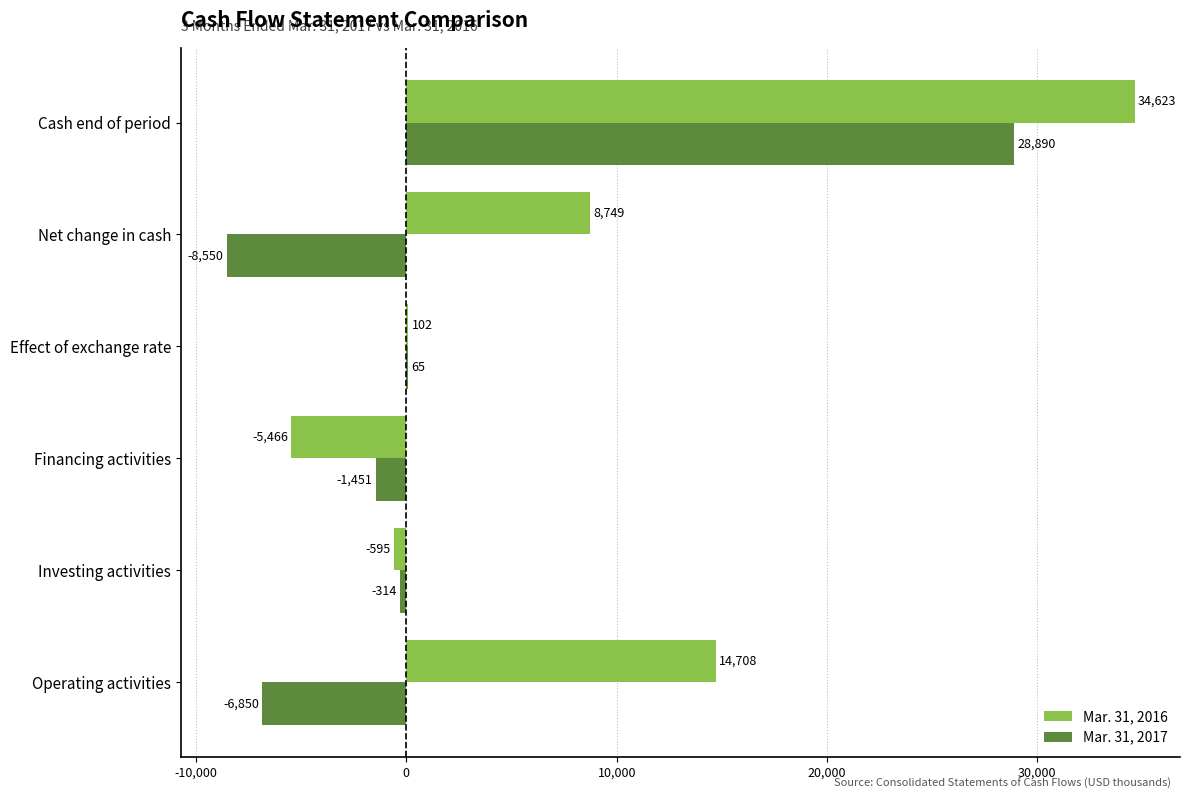

What is the sum of all Mar. 31, 2017 values?

11790